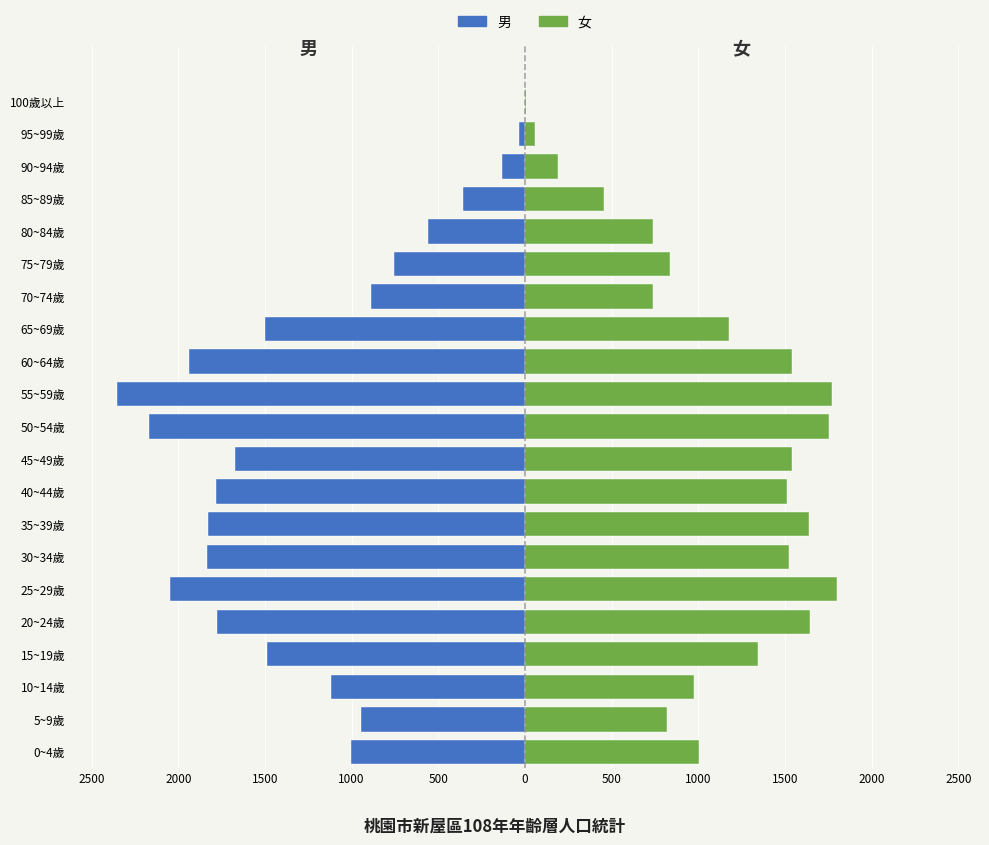

What is the spread (max minus min) of values at 95~99歲?

89